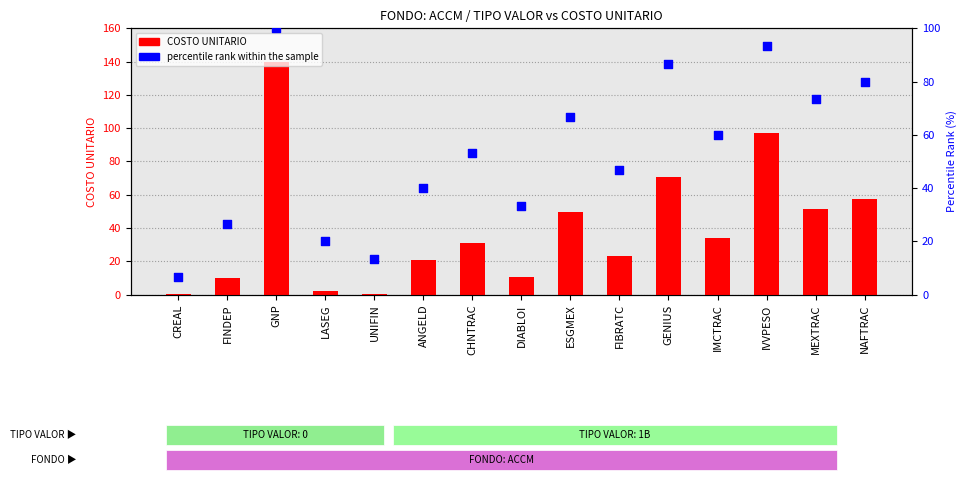

What is the total value across all series at NAFTRAC?

137.2